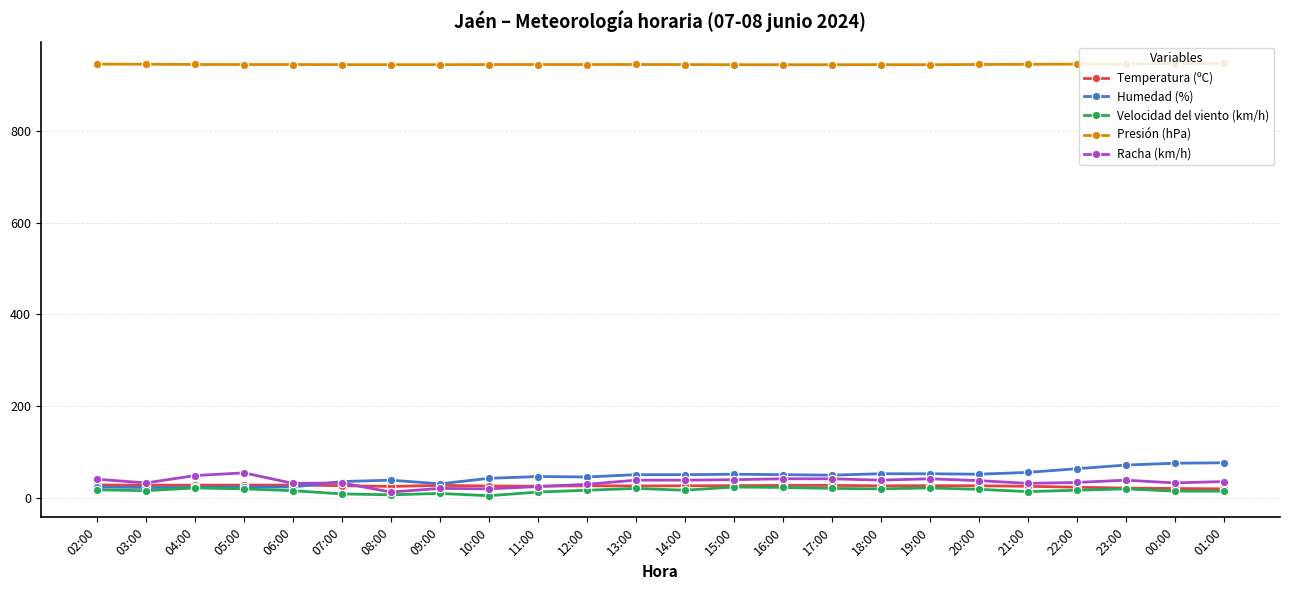

What is the sum of all Humedad (%) values?

1094.0